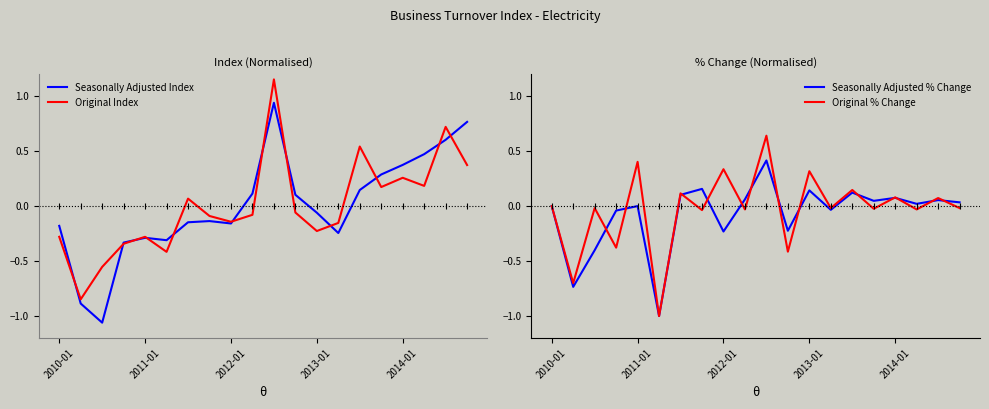

What value does the Original % Change series have at 10?

0.6